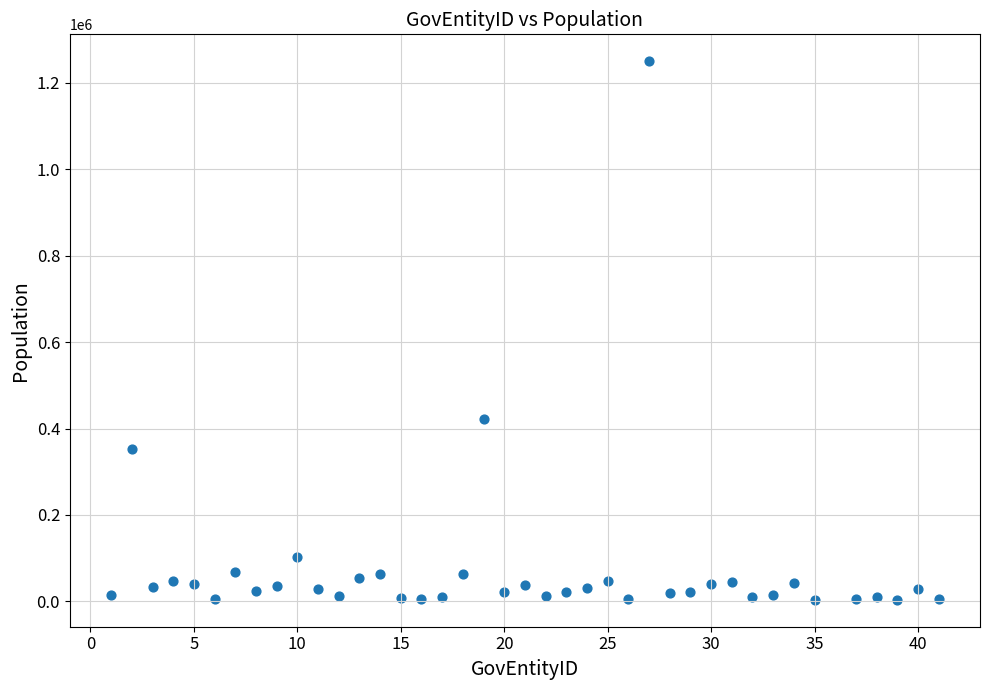

What is the range of Y values (max minus min)?

1245710